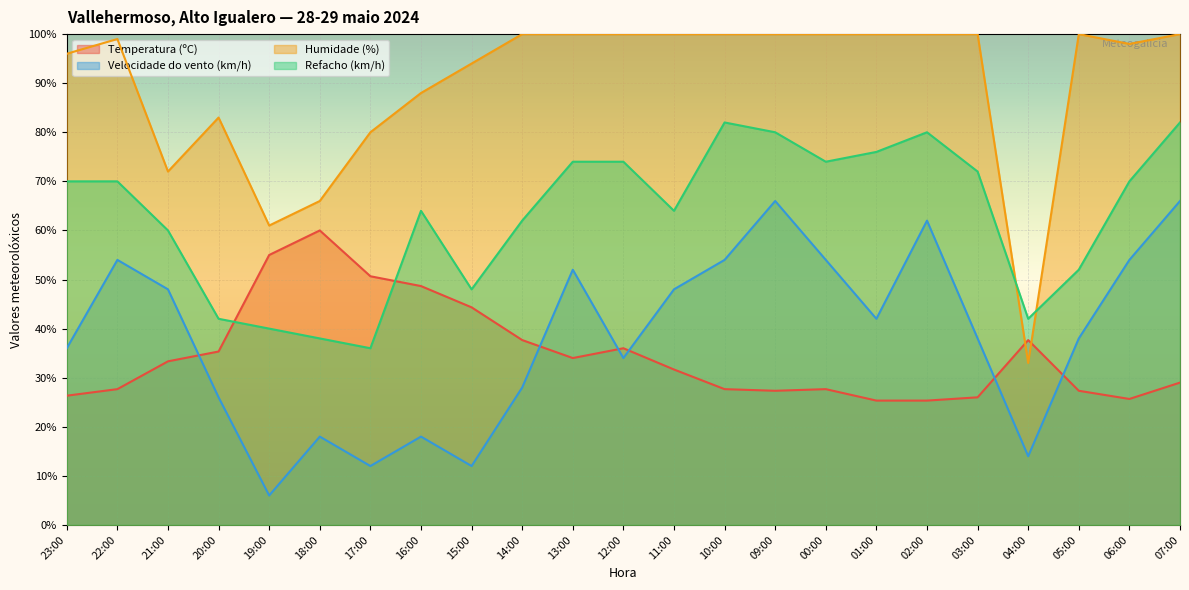

What is the label of the 5th point from the right?

03:00